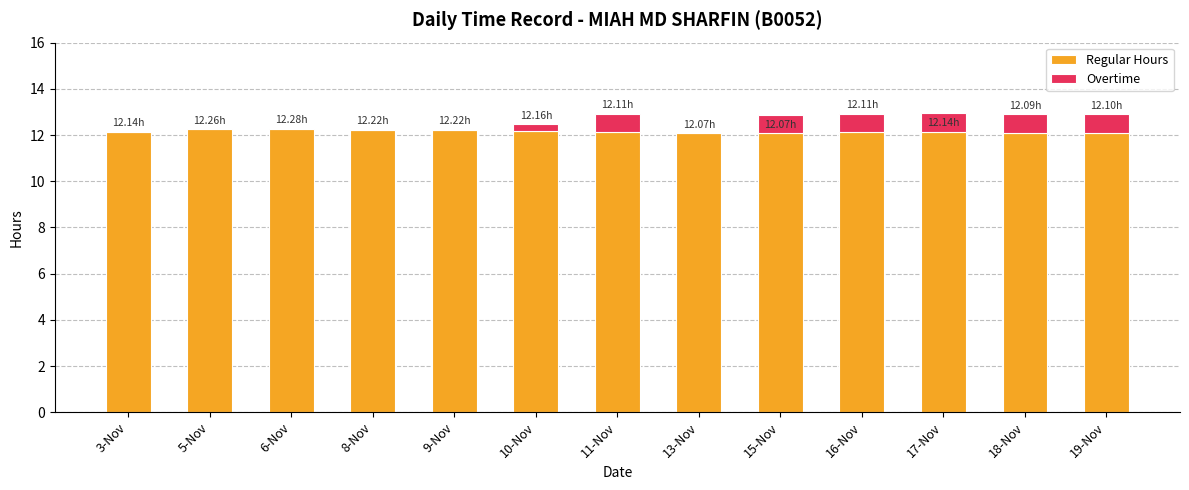

What is the sum of all Regular Hours values?

158.0